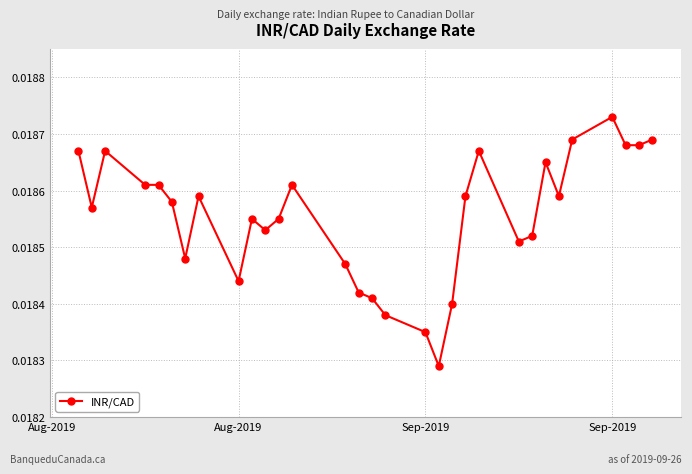

True or false: there are more than 2 points higher than both neighbors.

True